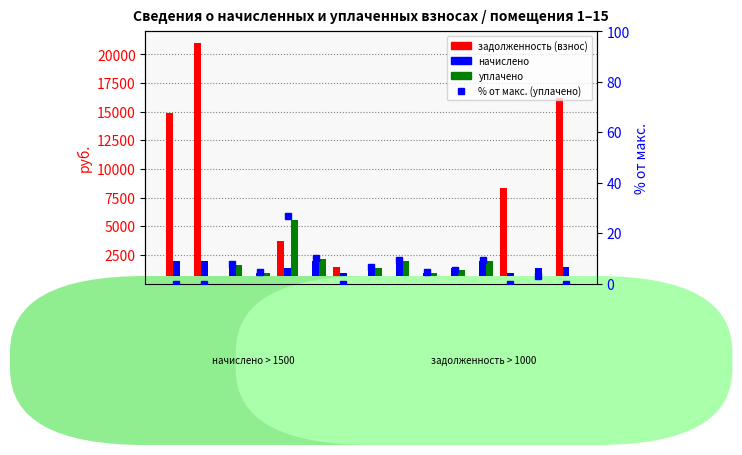

Reading left to right, transcribe all the data shown in this chart.

задолженность (взнос): 14860.2	20949.4	323.3	159.9	3729.5	320.9	1465.1	230.8	322.8	181.5	231.6	321.9	8309.0	69.1	16178.8
начислено: 1933.4	1927.1	1939.8	960.4	1392.8	1930.3	957.2	1386.5	1936.6	957.2	1389.7	1933.4	960.4	1383.3	1488.2
уплачено: 0.0	0.0	1616.5	960.4	5587.9	2146.0	0.0	1386.0	1936.6	957.2	1158.0	1933.9	0.0	592.0	0.0
% от макс. (уплачено): 0.0	0.0	7.7	4.6	26.7	10.2	0.0	6.6	9.2	4.6	5.5	9.2	0.0	2.8	0.0